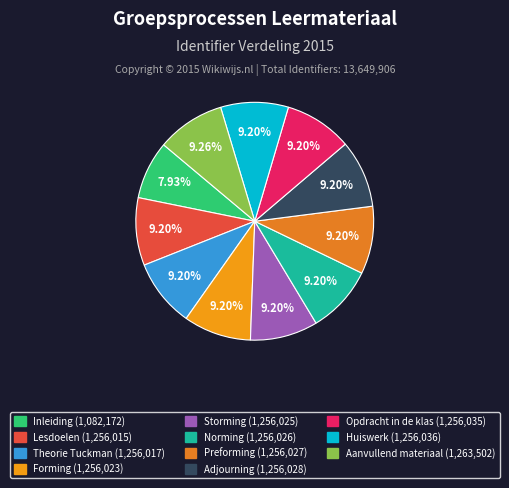

Which has a higher value, Preforming or Storming?

Preforming